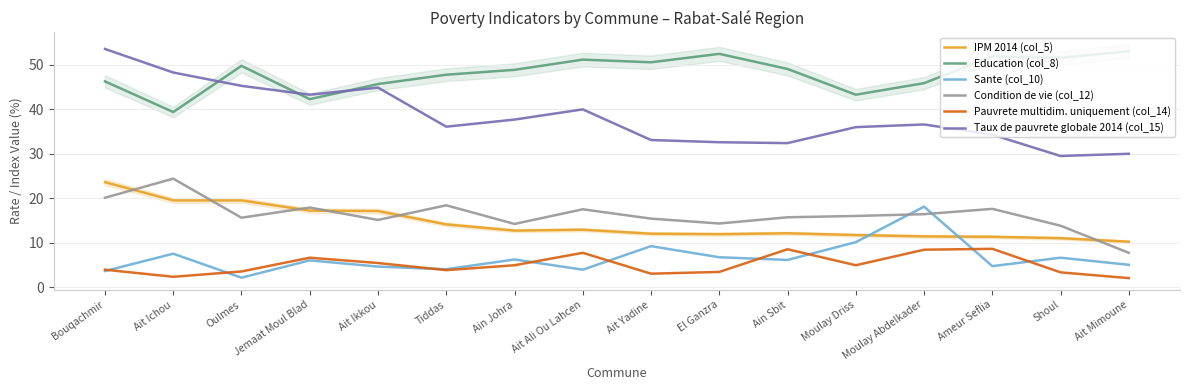

At which category does Pauvrete multidim. uniquement (col_14) reach its first local valley?

Ait Ichou